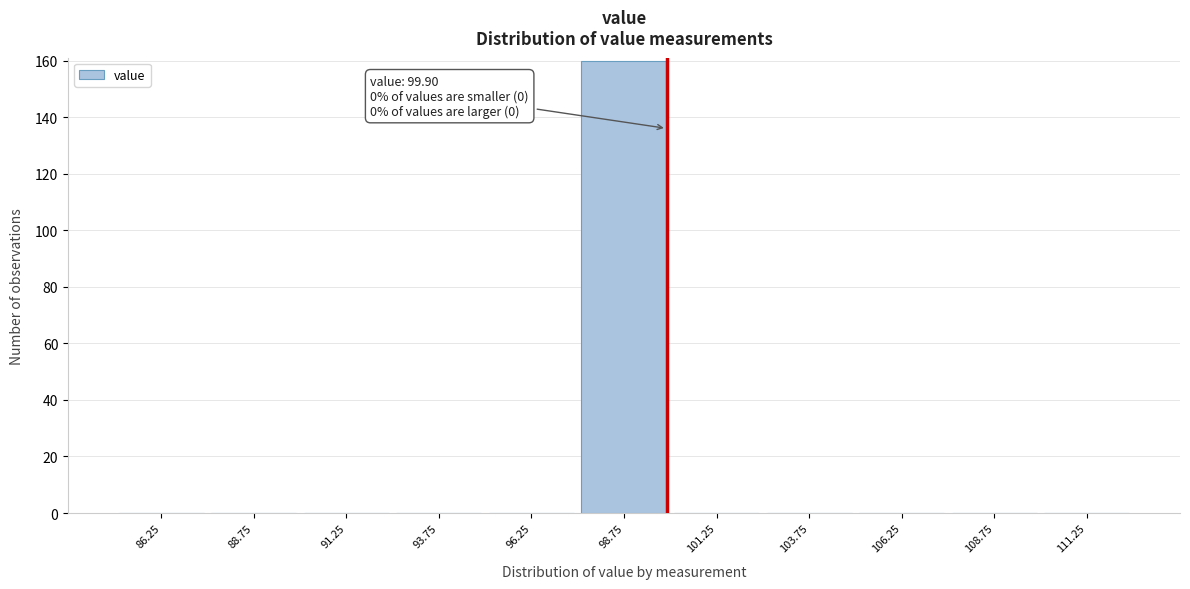

Which range on the x-axis has the tallest bar?

97.5 to 100.0